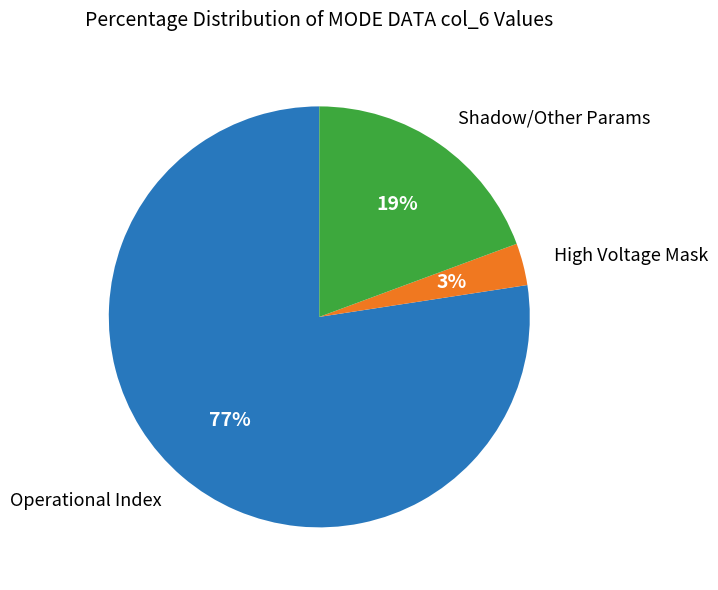

Is Operational Index the majority of the pie?

Yes